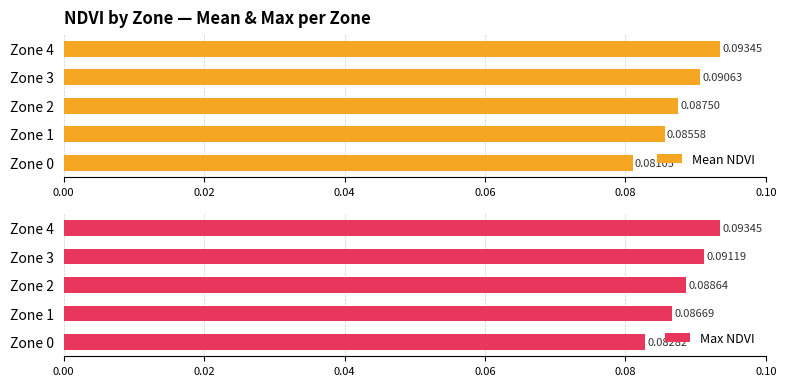

What value does the Mean NDVI series have at Zone 0?

0.1